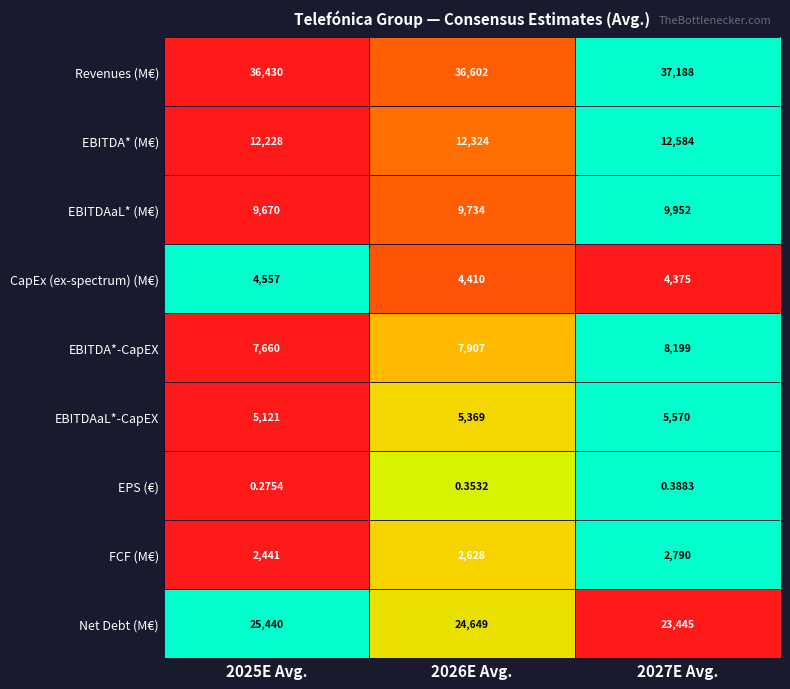

At how many categories does at least one series exceed 0?

3